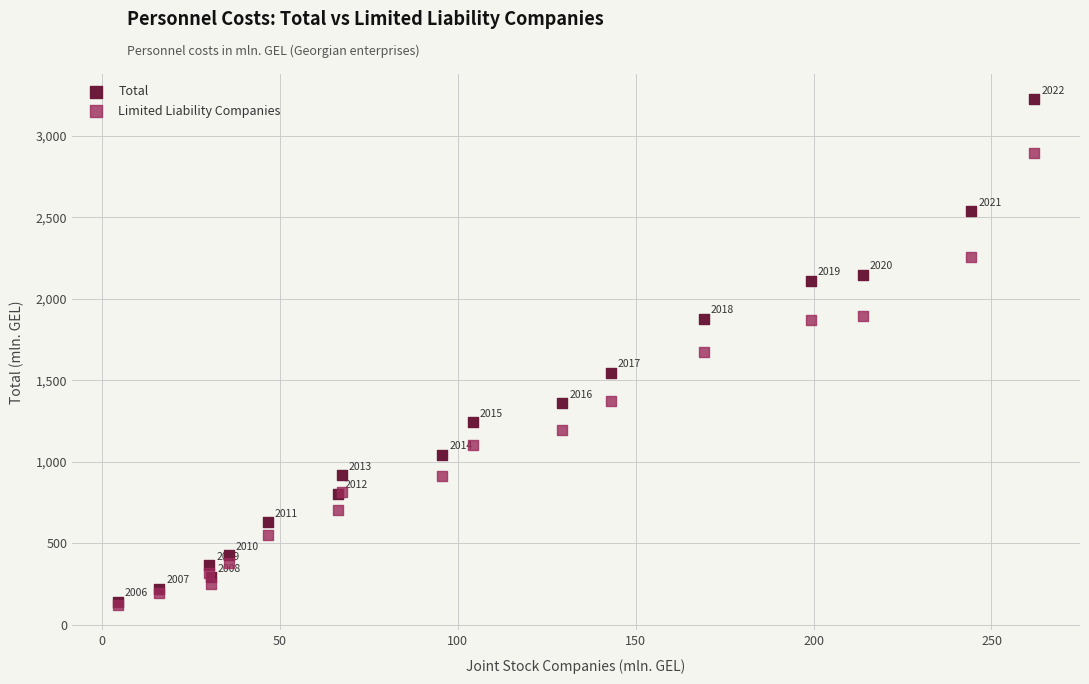

In the Total series, what Y value is closest to 1681?

1547.2